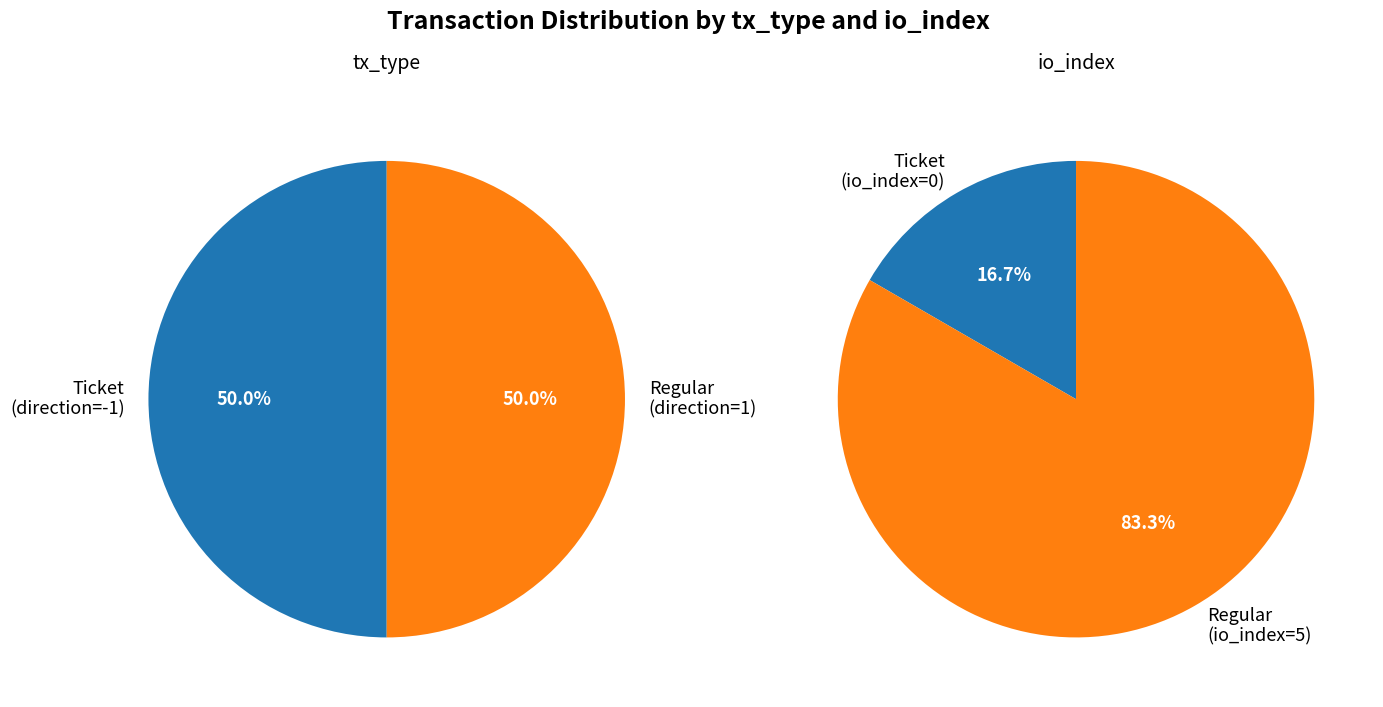

How many segments does this pie chart have?

2